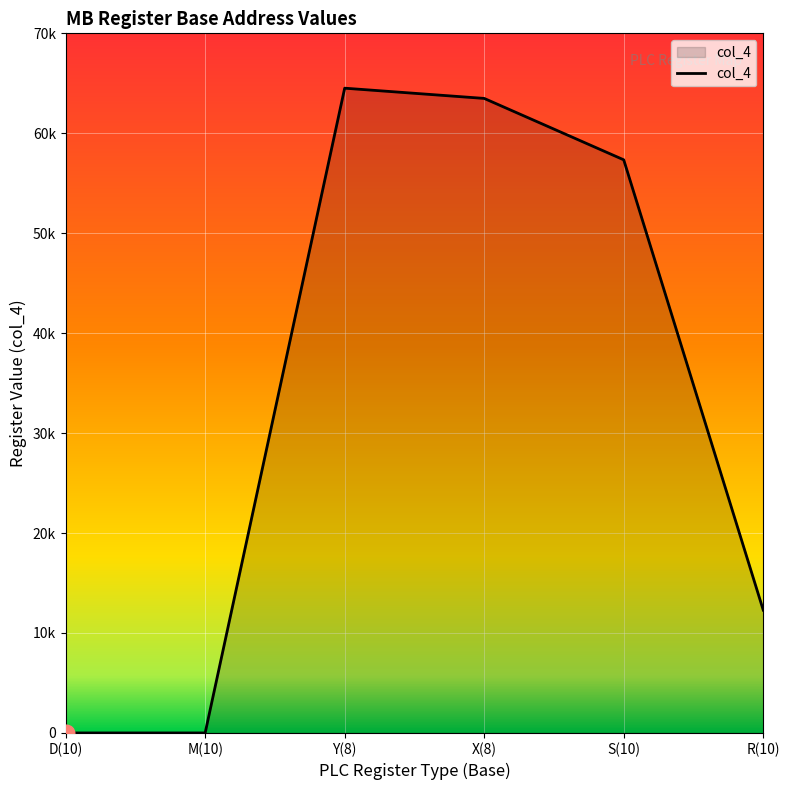

Is this an area chart (filled region under the line)?

Yes